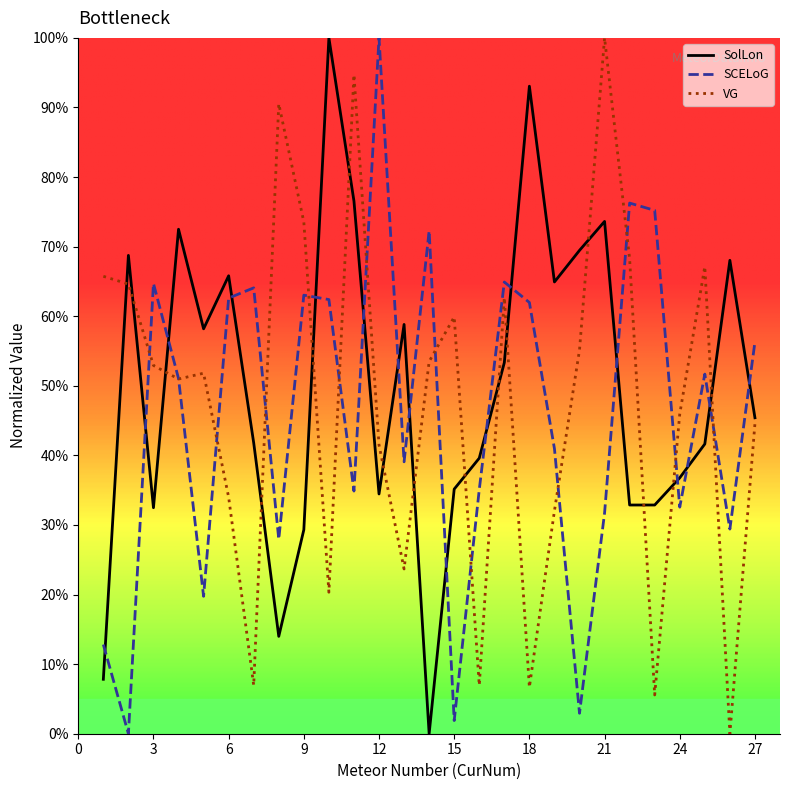

How many intersections are there between SolLon and SCELoG?

16